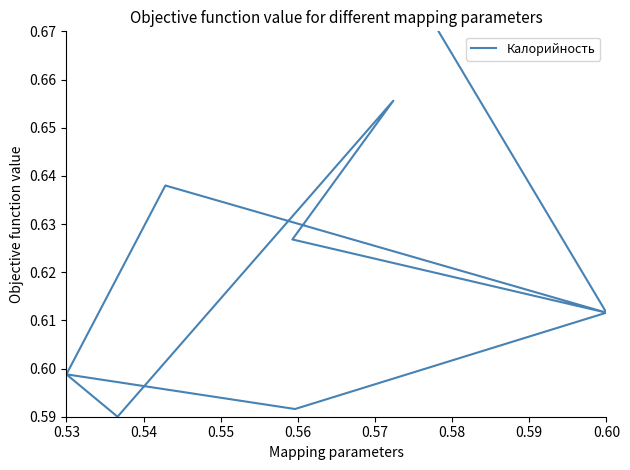

The chart shows a value of 0.3 at 0.60. True or false?

False